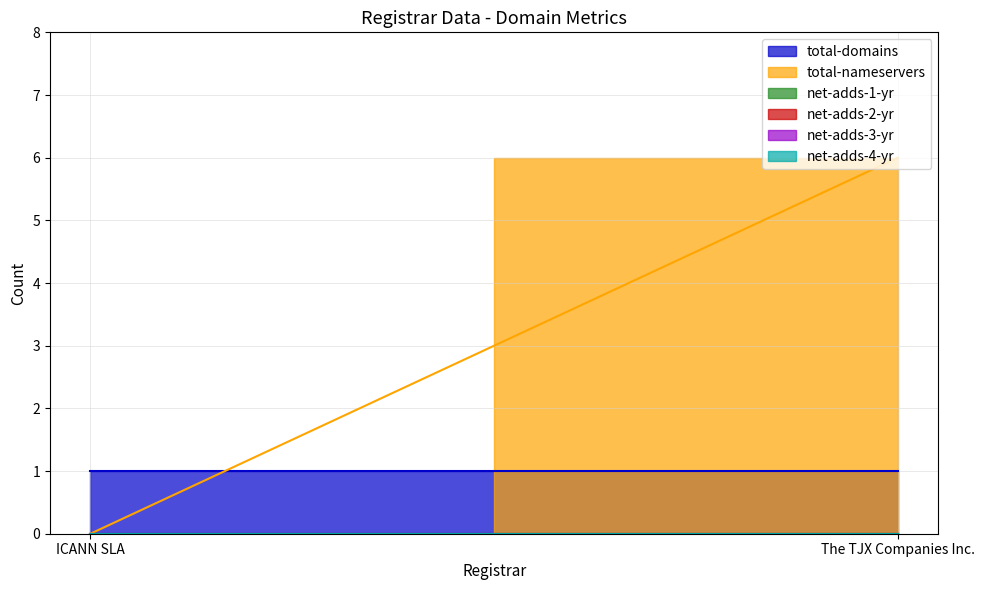

Which series changed the most between ICANN SLA and The TJX Companies Inc.?

total-nameservers